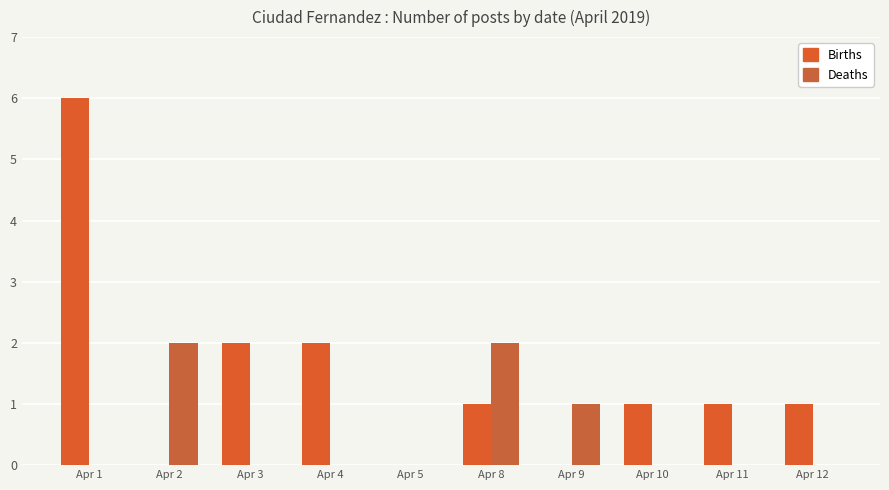

What is the average value of the Births series?

1